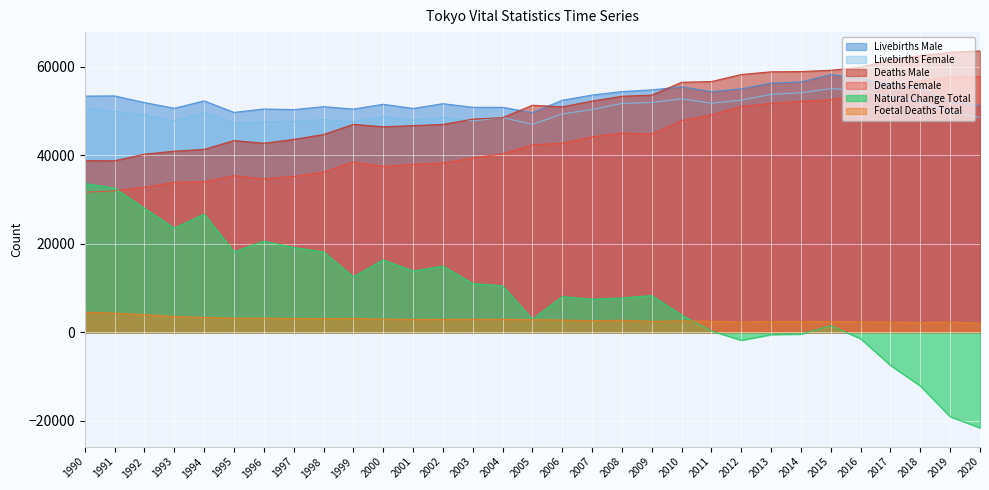

What is the value of the Deaths Male point at the 27th from the left?

59824